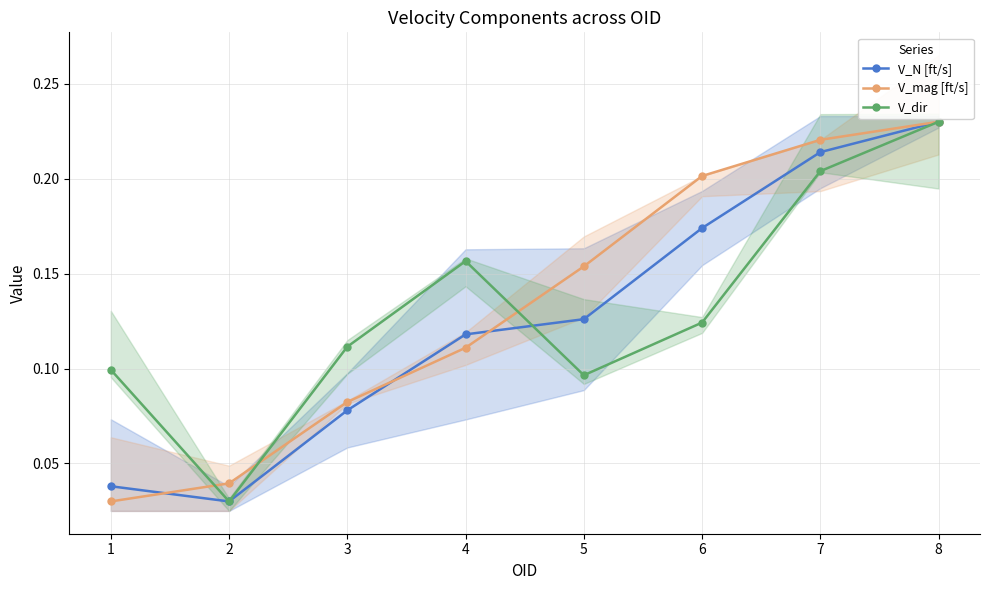

Reading right to left, extract all data points from this chart.

V_N [ft/s]: 8=0.2	7=0.2	6=0.2	5=0.1	4=0.1	3=0.1	2=0.0	1=0.0
V_mag [ft/s]: 8=0.2	7=0.2	6=0.2	5=0.2	4=0.1	3=0.1	2=0.0	1=0.0
V_dir: 8=0.2	7=0.2	6=0.1	5=0.1	4=0.2	3=0.1	2=0.0	1=0.1